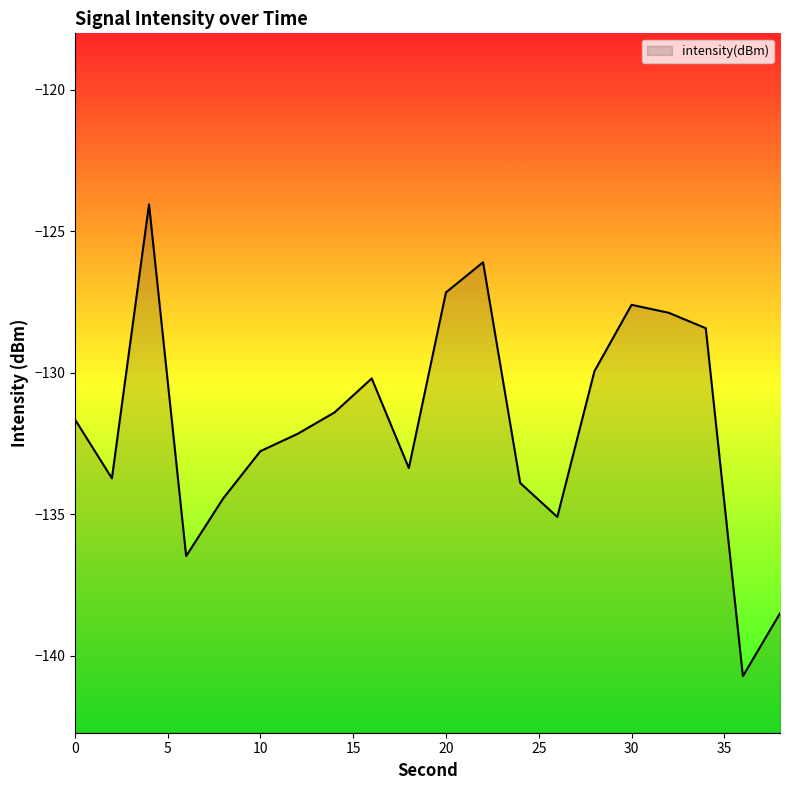

What is the difference between the second highest and second lowest values?

12.4